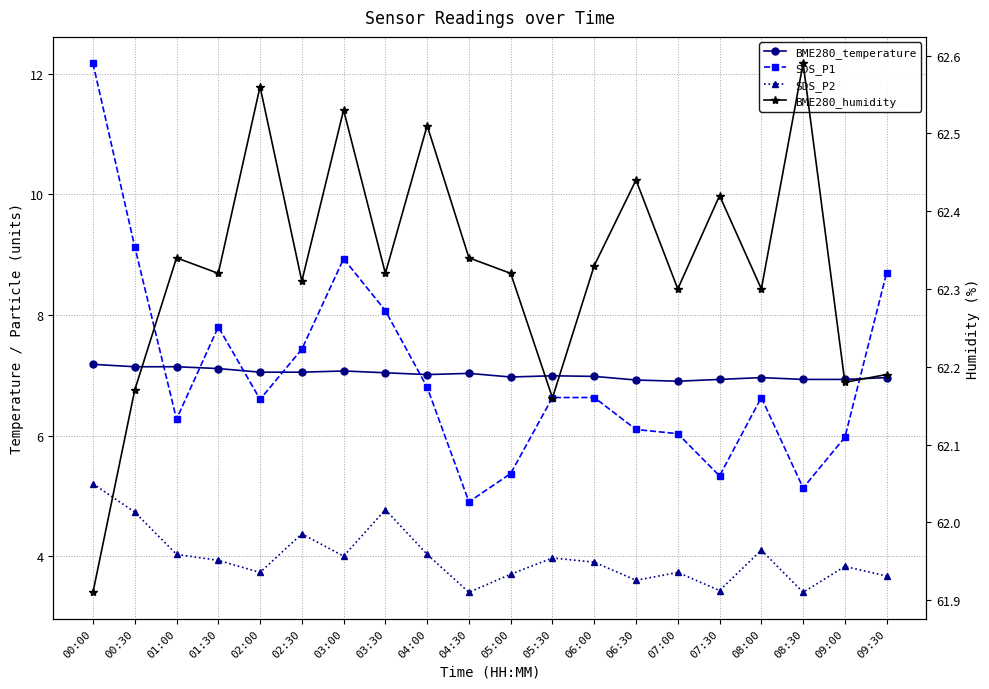

Reading left to right, transcribe all the data shown in this chart.

BME280_temperature: 7.2	7.1	7.1	7.1	7.0	7.0	7.1	7.0	7.0	7.0	7.0	7.0	7.0	6.9	6.9	6.9	7.0	6.9	6.9	7.0
SDS_P1: 12.2	9.1	6.3	7.8	6.6	7.4	8.9	8.1	6.8	4.9	5.4	6.6	6.6	6.1	6.0	5.3	6.6	5.1	6.0	8.7
SDS_P2: 5.2	4.7	4.0	3.9	3.7	4.4	4.0	4.8	4.0	3.4	3.7	4.0	3.9	3.6	3.7	3.4	4.1	3.4	3.8	3.7
BME280_humidity: 61.9	62.2	62.3	62.3	62.6	62.3	62.5	62.3	62.5	62.3	62.3	62.2	62.3	62.4	62.3	62.4	62.3	62.6	62.2	62.2